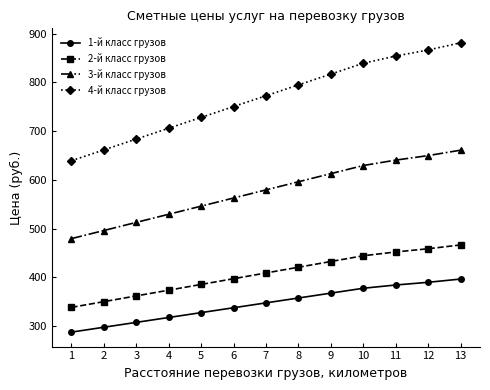

The value of 4-й класс грузов at 10 is 1212.1. True or false?

False